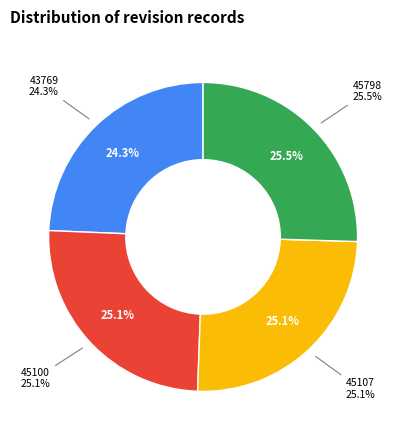

Approximately how many times larger is the value at 45107 compared to 45100?

1.0